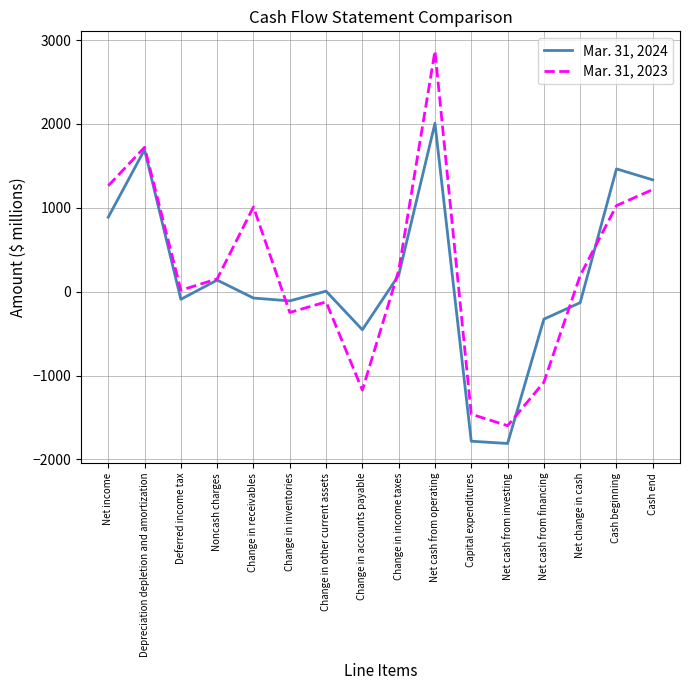

Rank the series at Cash beginning from highest to lowest value.

Mar. 31, 2024, Mar. 31, 2023